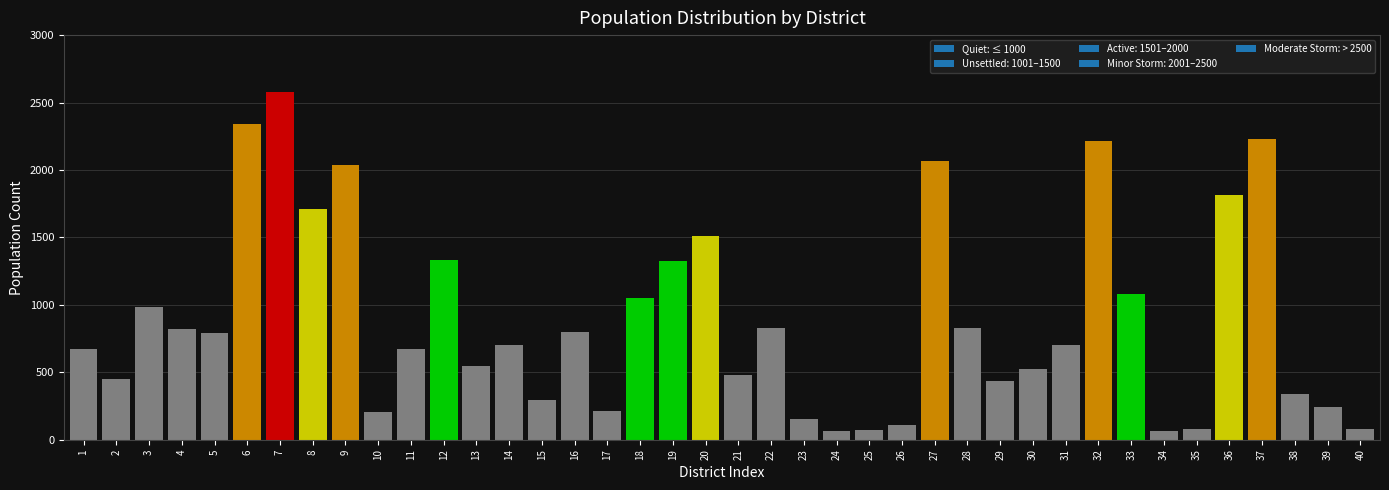

What is the sum of all values?

35449